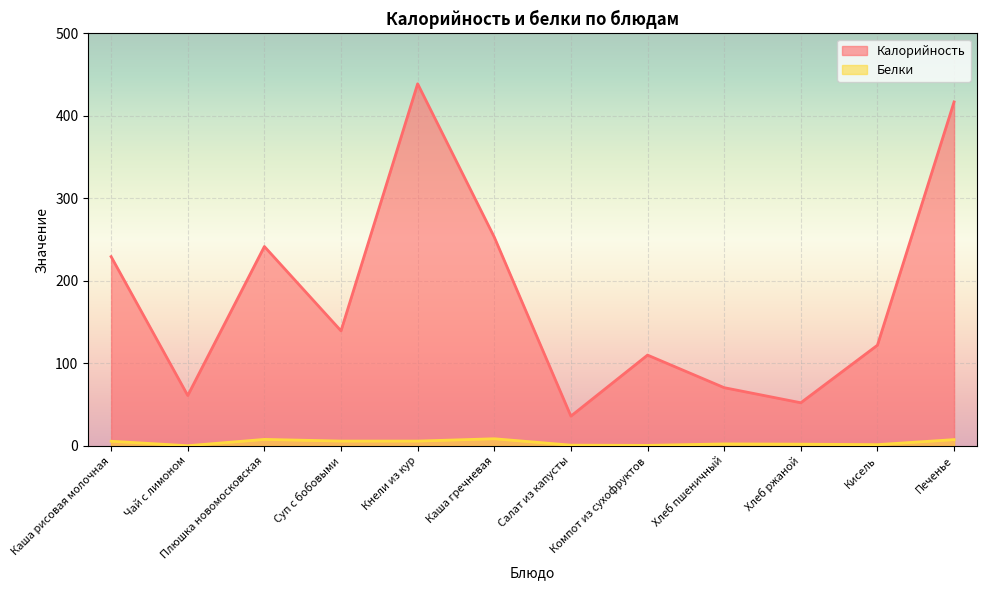

At how many categories does at least one series exceed 336?

2